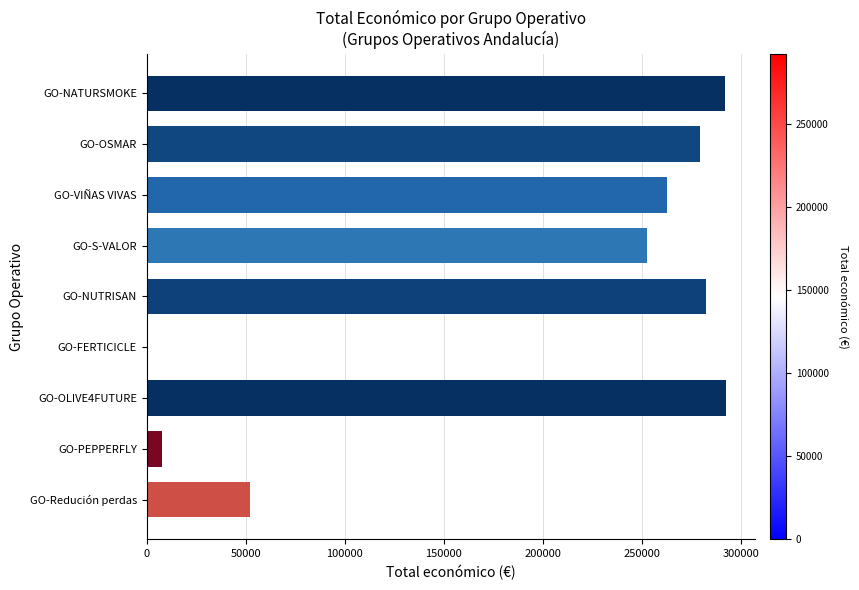

What is the greatest value displayed?

292495